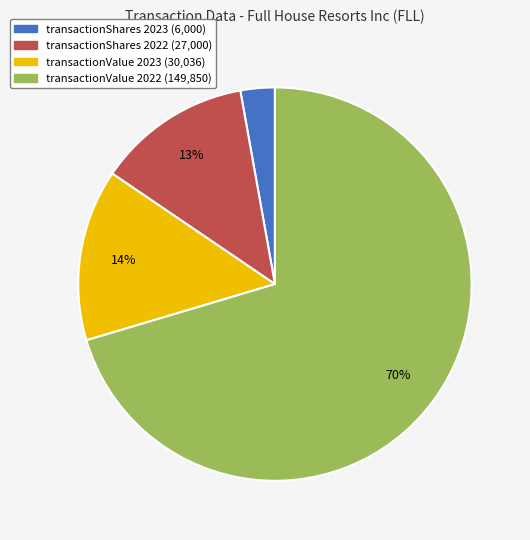

Is there any slice that represents more than half of the pie?

Yes